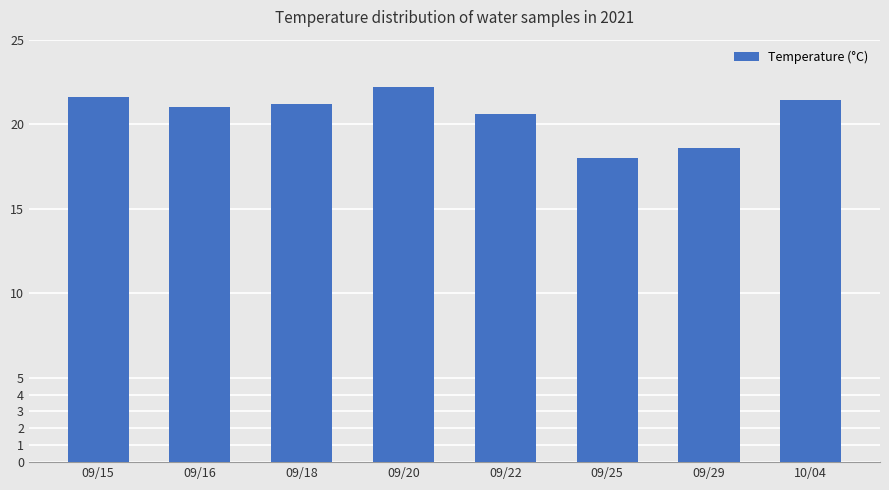

What is the label of the 7th bar from the left?

09/29